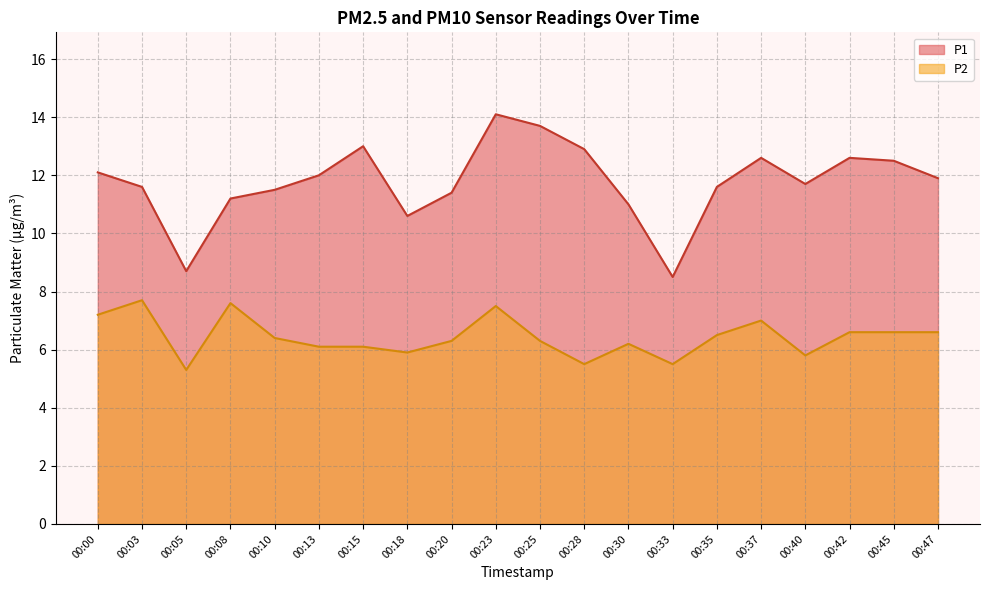

True or false: P1 has more than 2 interior local peaks.

True